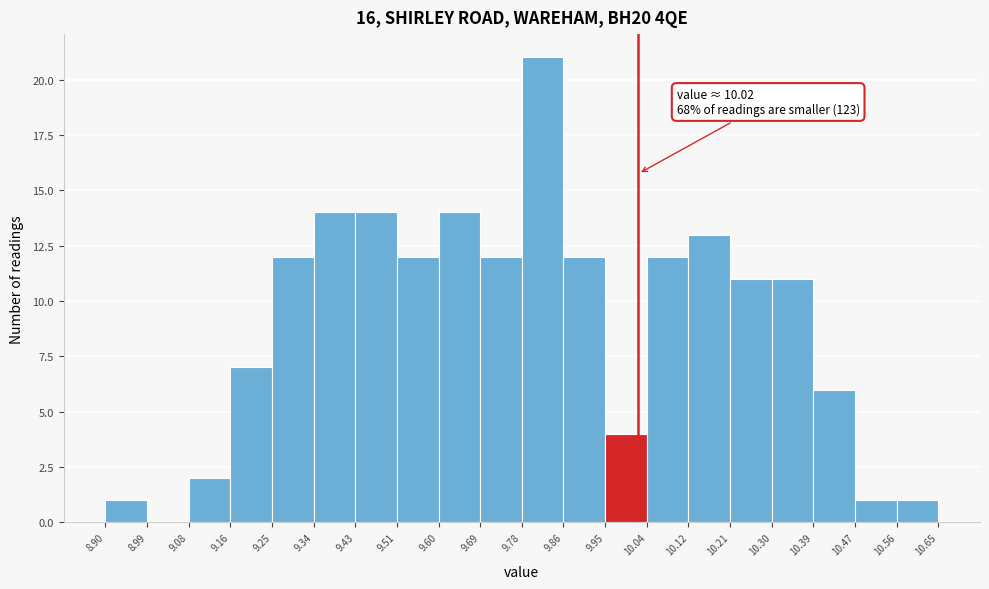

Which range on the x-axis has the tallest bar?

9.78 to 9.86